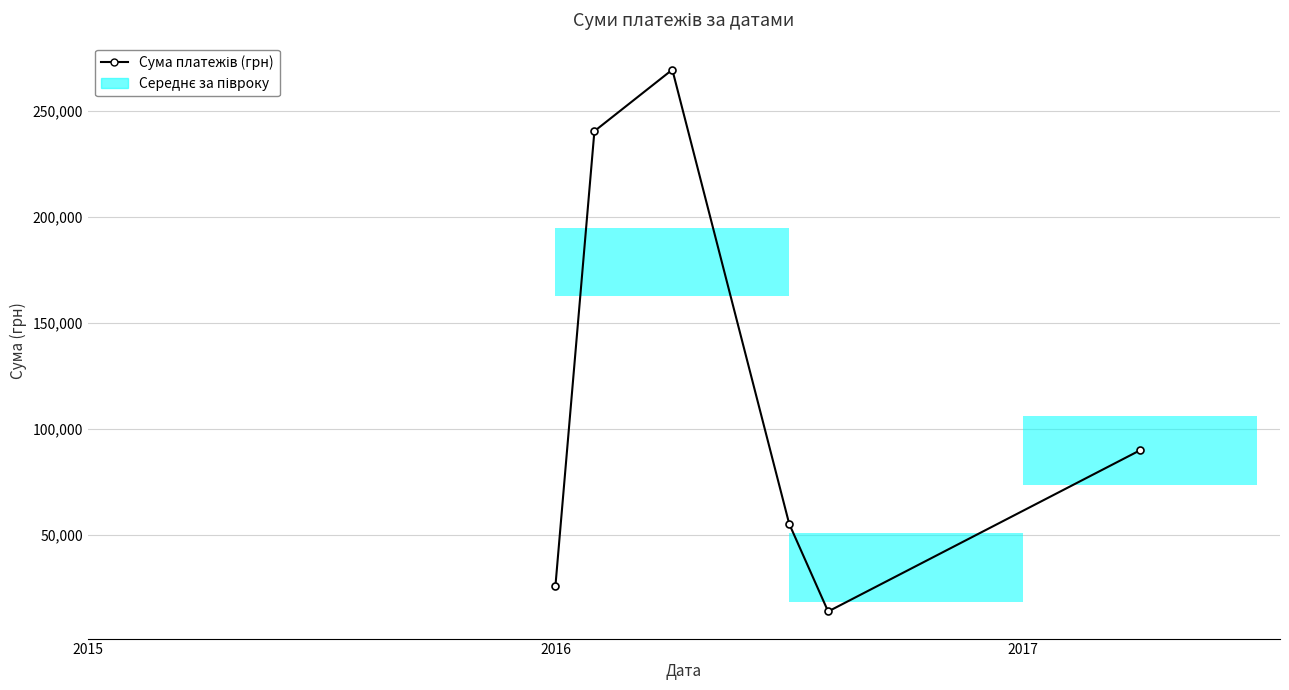

True or false: there are more than 0 points higher than both neighbors.

True